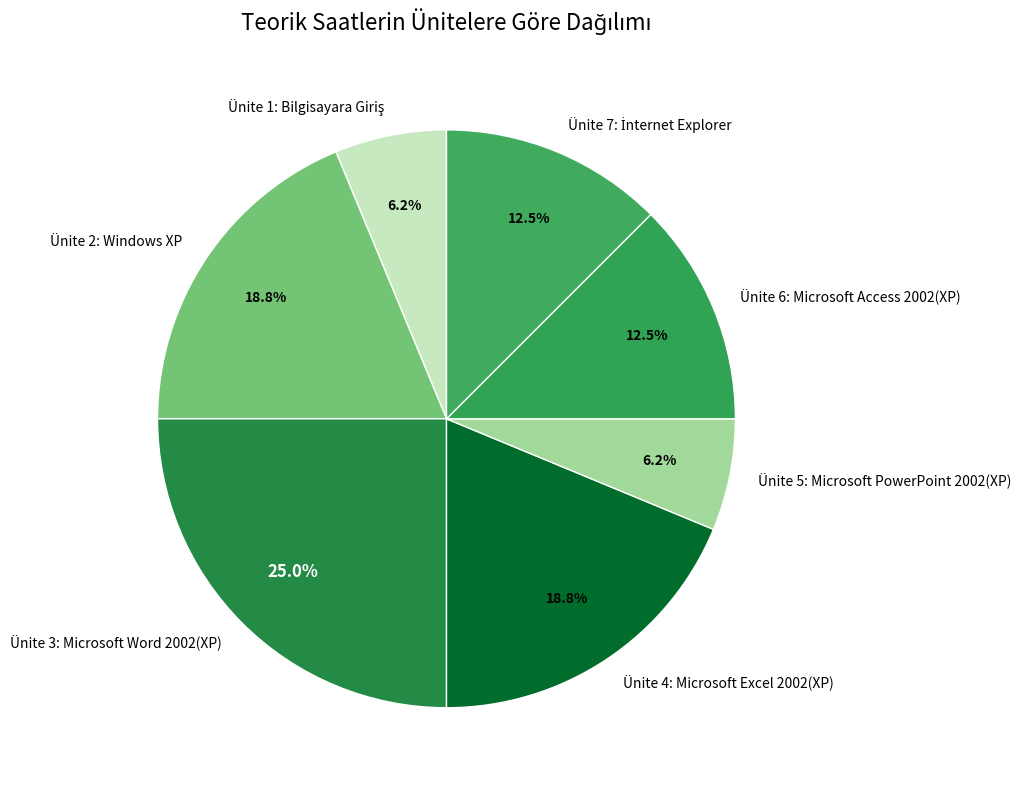

How many segments does this pie chart have?

7